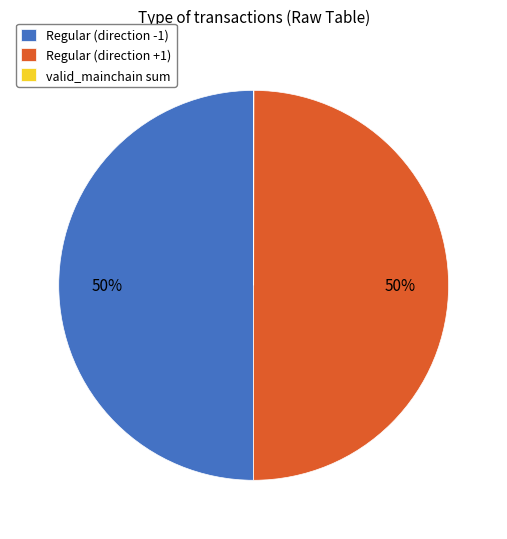

To the nearest percent, what percentage of the pie is Regular (direction -1)?

50%